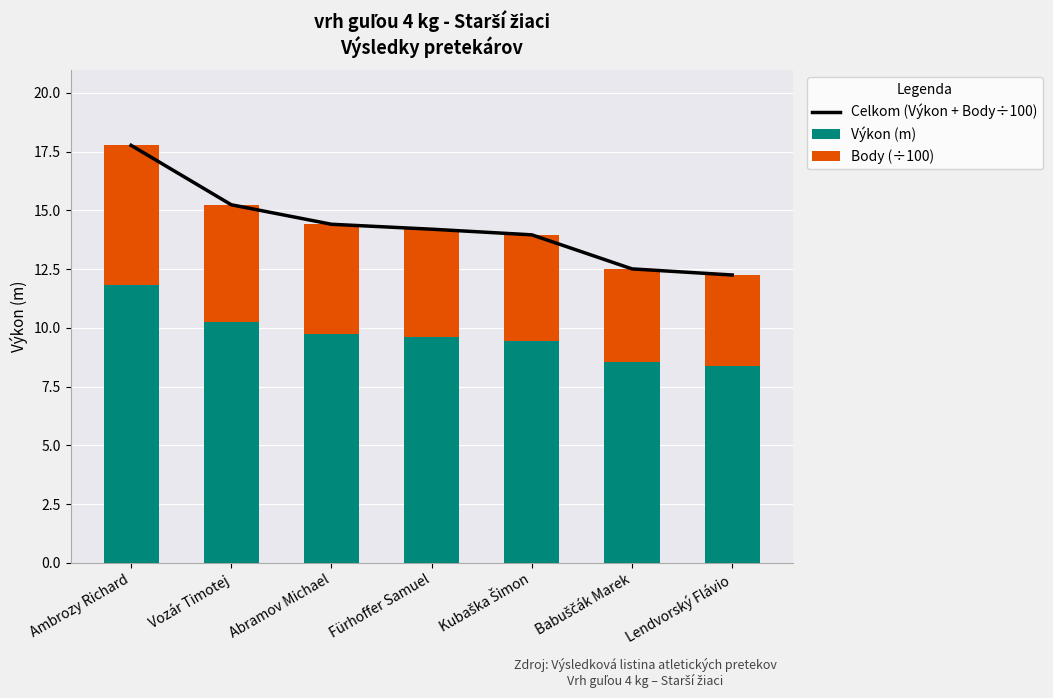

The Celkom (Výkon + Body÷100) series shows 12.2 at Lendvorský Flávio. True or false?

True